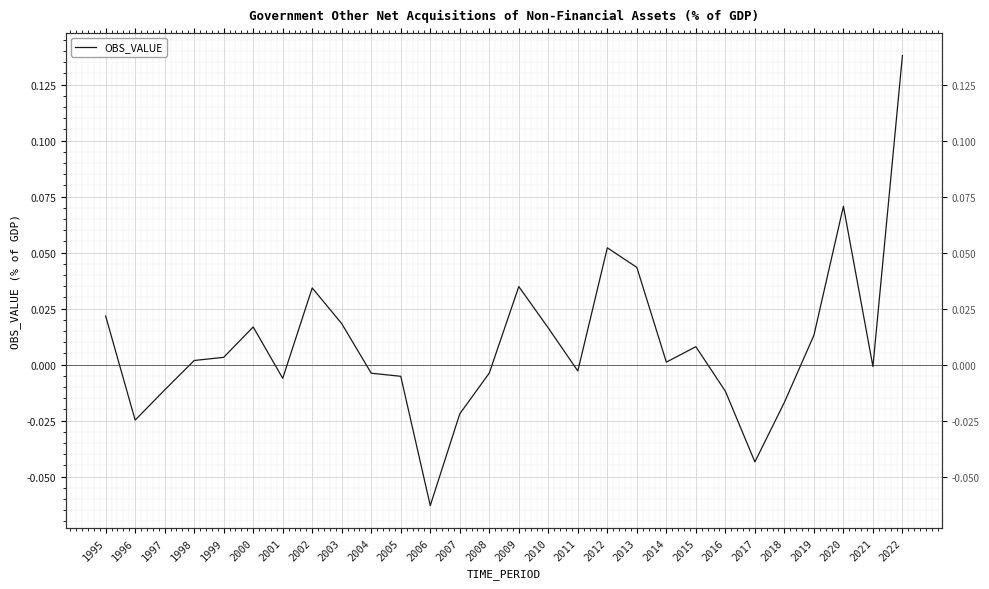

At which category does the chart reach its minimum across all series?

2006